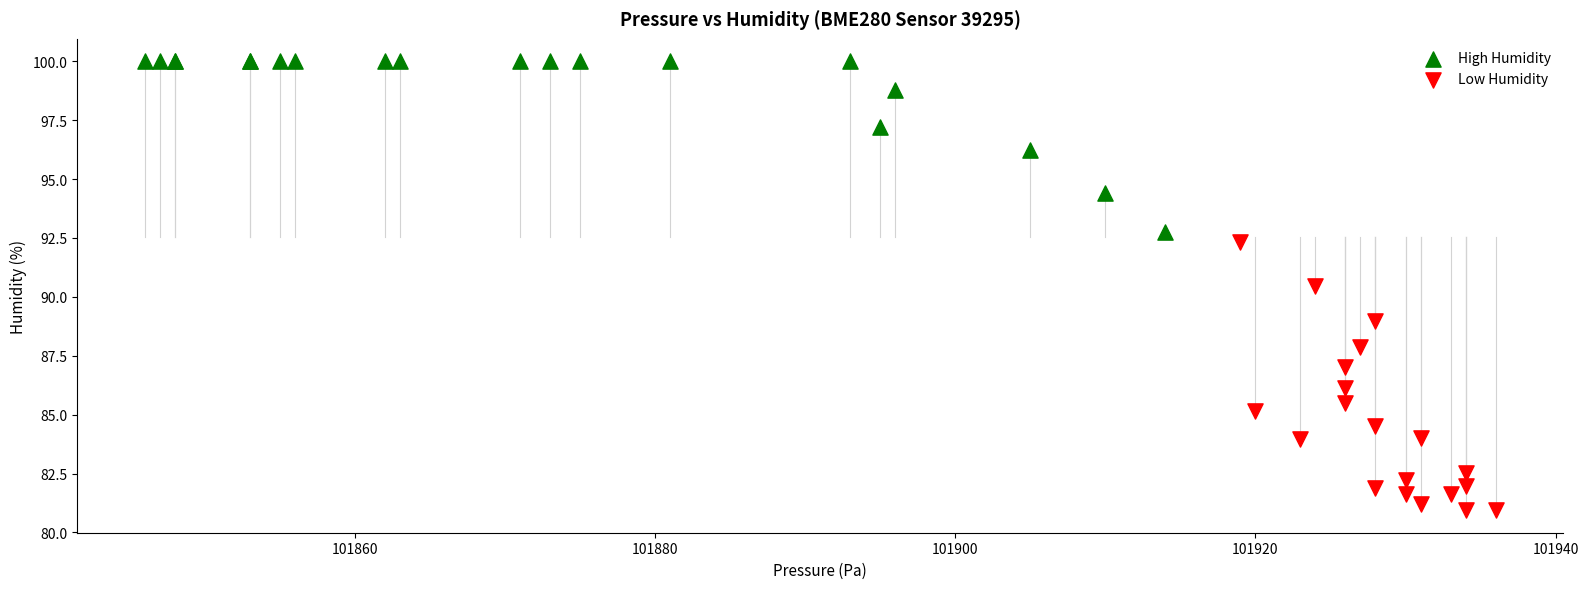

Which series has the widest spread of Y values?

Low Humidity